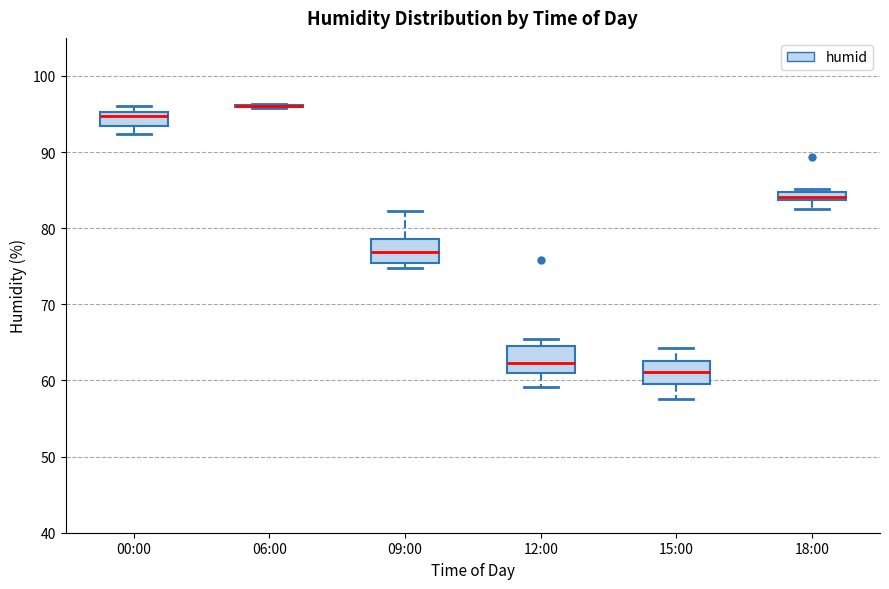

Where is the upper edge of the box for 12:00 on the y-axis? The values are not printed on the chart, so give them approximately, as read against the axis.

65